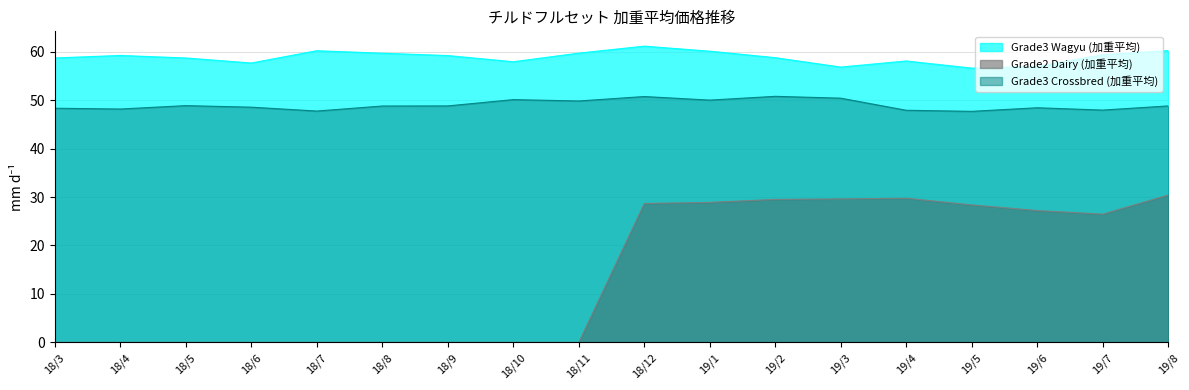

What is the total value across all series at 18/6?

106.2